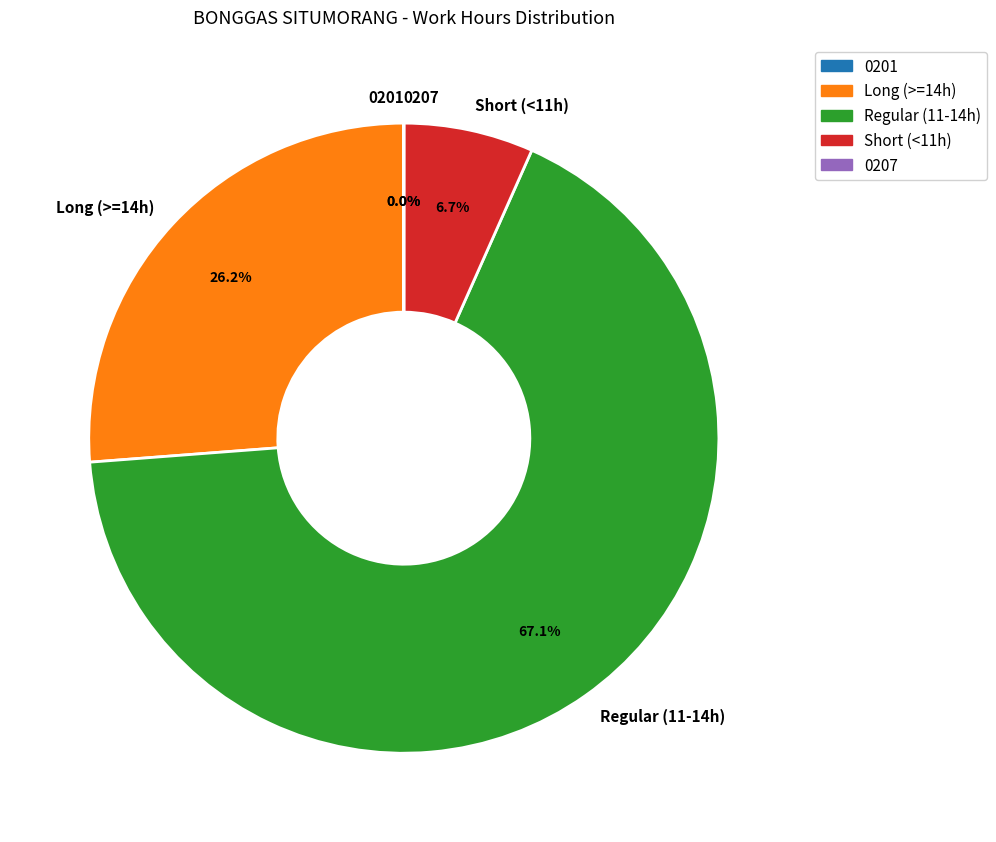

Which category has the biggest portion of the pie?

Regular (11-14h)